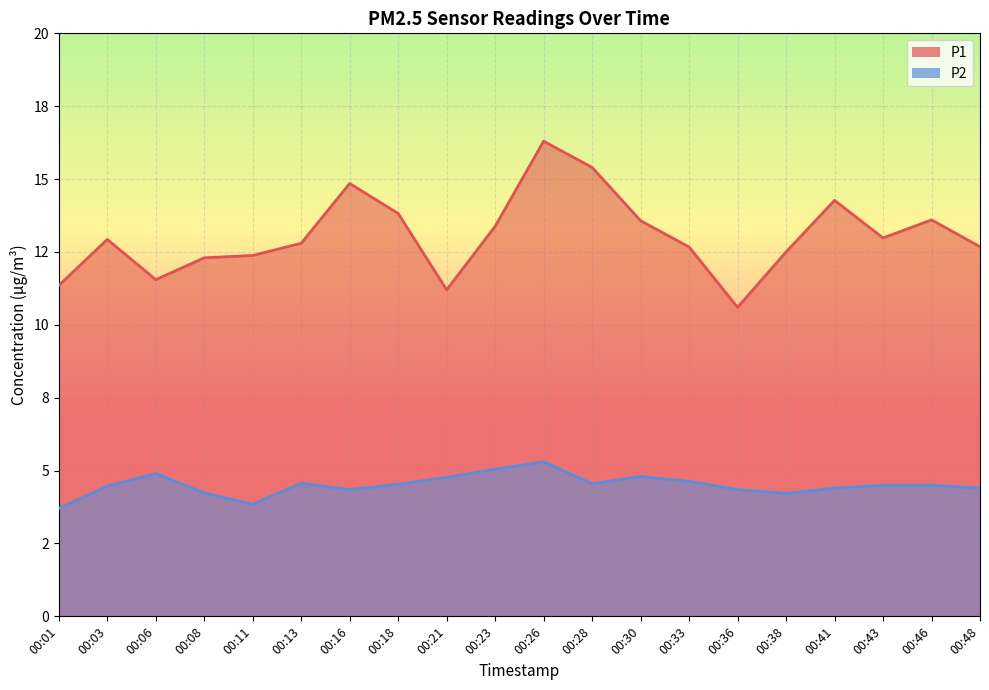

Reading left to right, extract all data points from this chart.

P1: 00:01=11.3	00:03=12.9	00:06=11.6	00:08=12.3	00:11=12.4	00:13=12.8	00:16=14.8	00:18=13.8	00:21=11.2	00:23=13.4	00:26=16.3	00:28=15.4	00:30=13.6	00:33=12.7	00:36=10.6	00:38=12.5	00:41=14.3	00:43=13.0	00:46=13.6	00:48=12.7
P2: 00:01=3.7	00:03=4.5	00:06=4.9	00:08=4.2	00:11=3.9	00:13=4.6	00:16=4.3	00:18=4.5	00:21=4.8	00:23=5.0	00:26=5.3	00:28=4.5	00:30=4.8	00:33=4.6	00:36=4.3	00:38=4.2	00:41=4.4	00:43=4.5	00:46=4.5	00:48=4.4